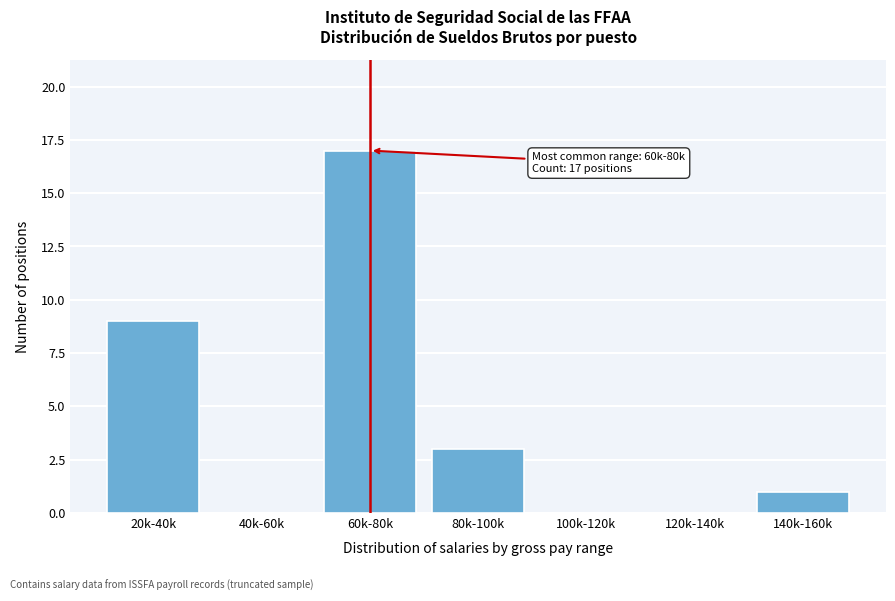

Reading left to right, list all the values displayed in this chart.

20k-40k=9	40k-60k=0	60k-80k=17	80k-100k=3	100k-120k=0	120k-140k=0	140k-160k=1